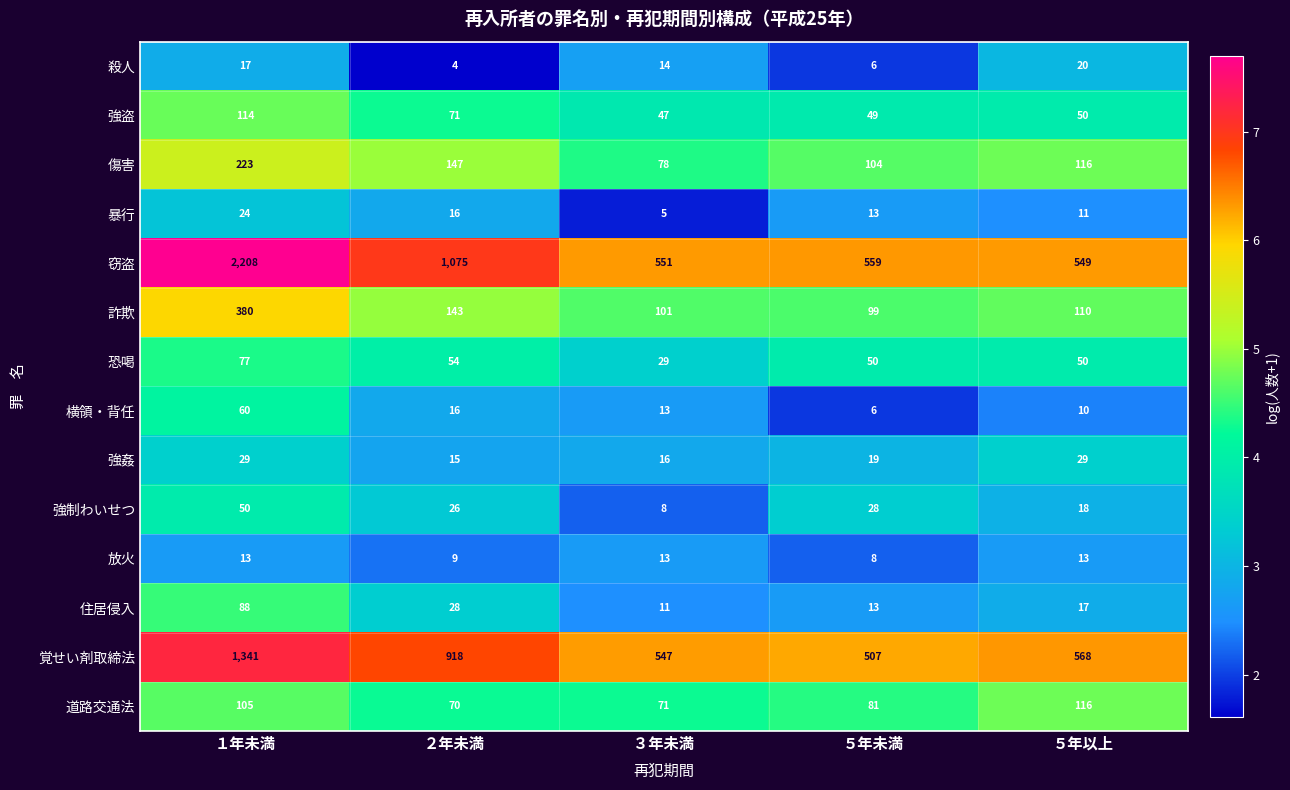

Rank the series by their maximum value, from highest to lowest.

窃盗, 覚せい剤取締法, 詐欺, 傷害, 道路交通法, 強盗, 住居侵入, 恐喝, 横領・背任, 強制わいせつ, 強姦, 暴行, 殺人, 放火